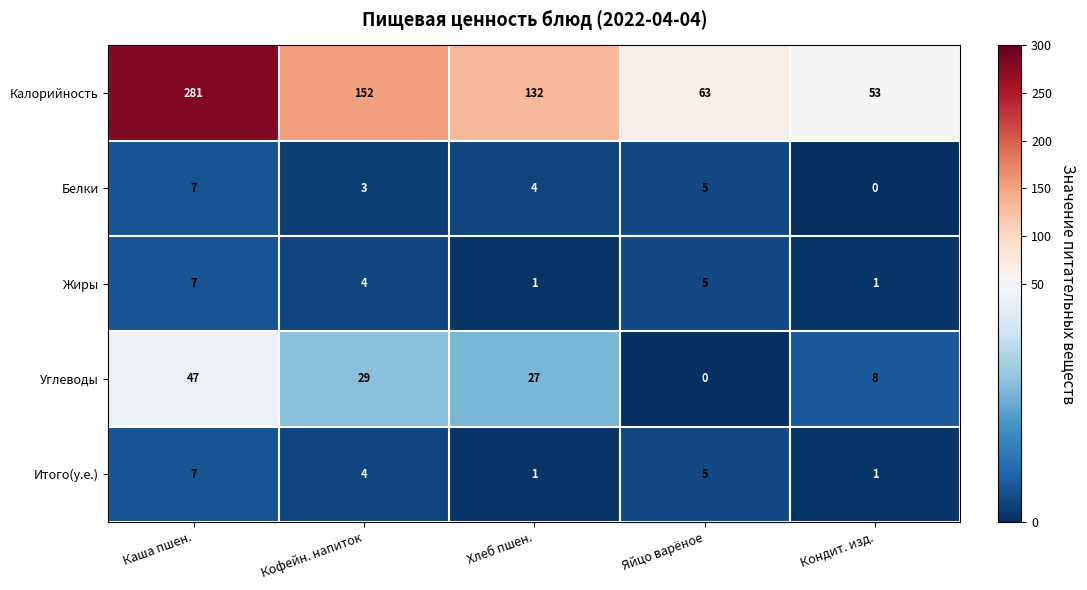

Which series has the widest spread of values?

Калорийность